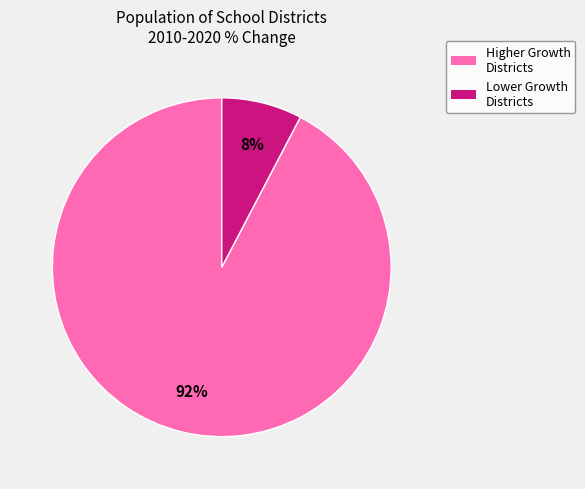

To the nearest percent, what is the average slice percentage?

50%